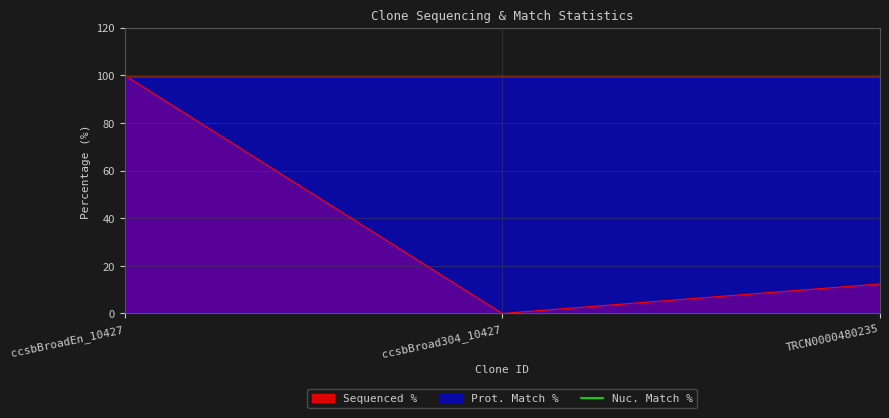

What is the difference between the maximum and minimum values?

100.0